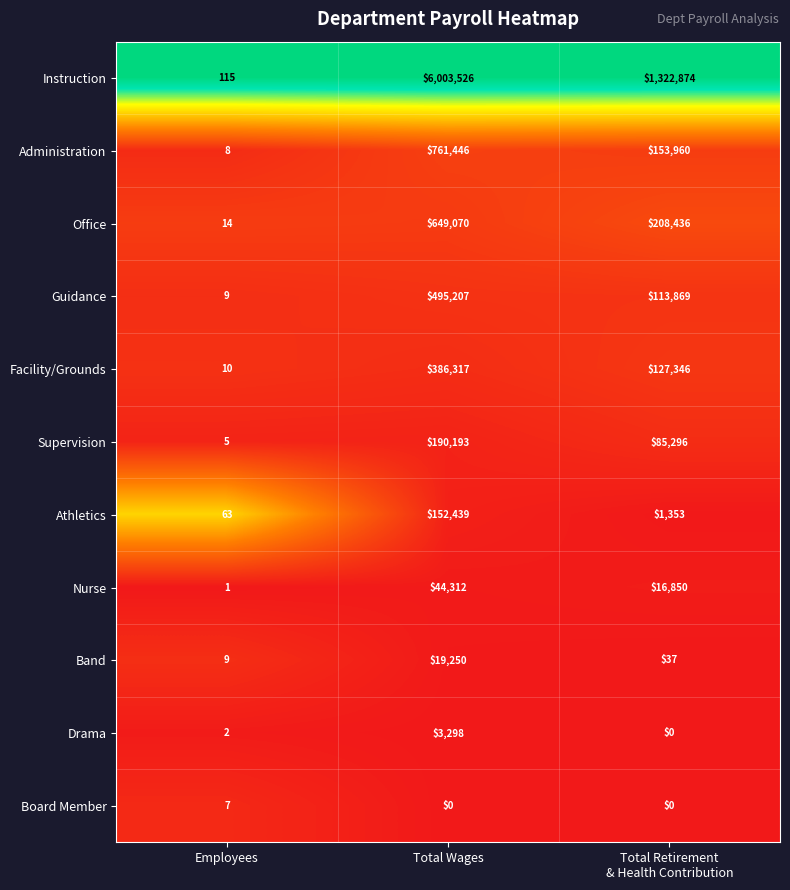

What is the minimum value for Supervision?

5